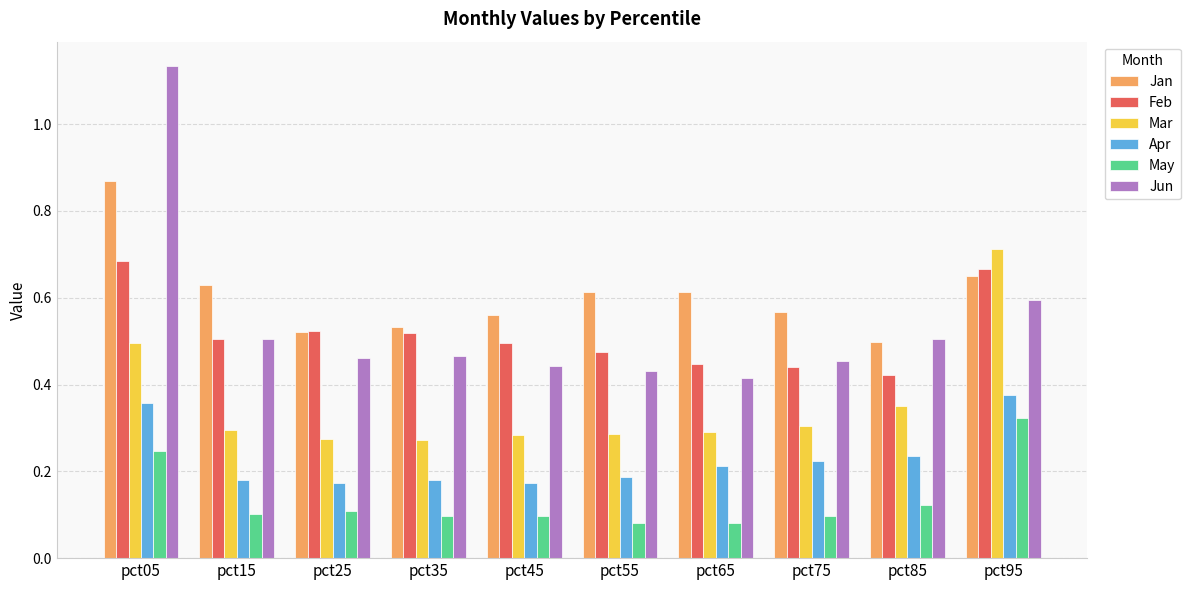

Where is Jun nearest to the value 0?

pct65